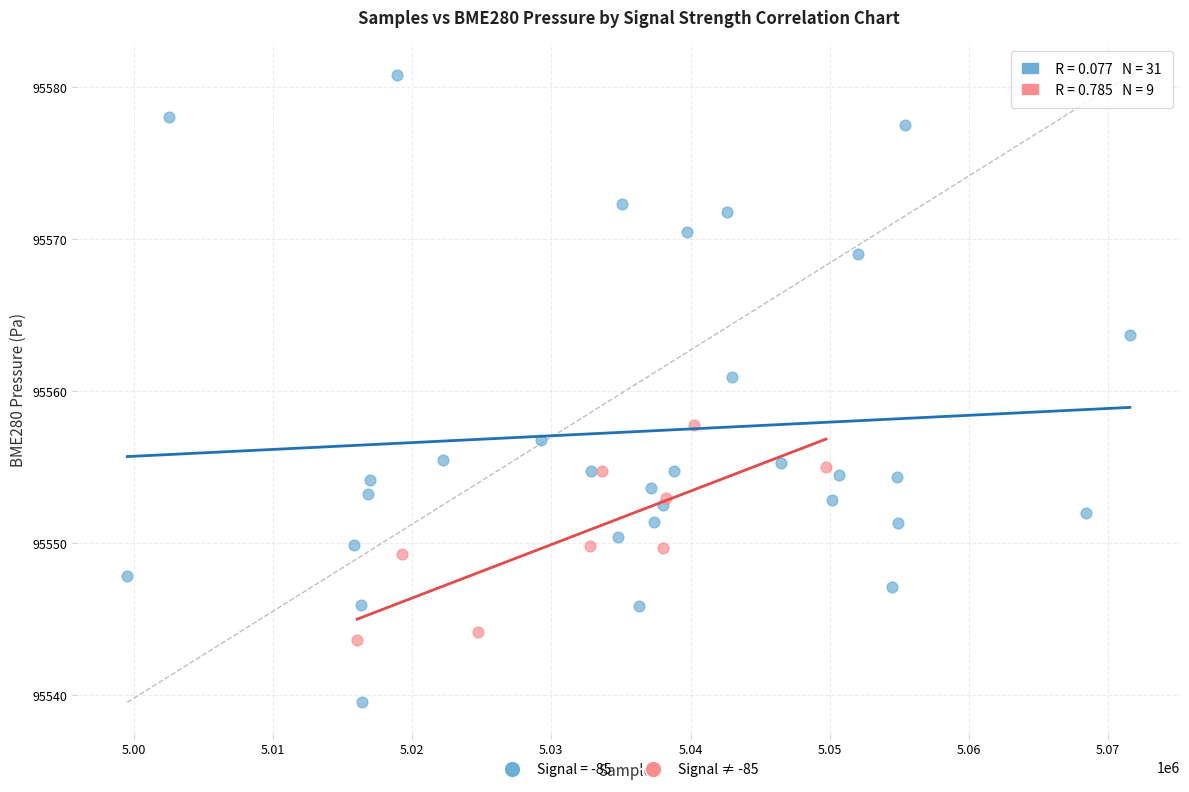

Which series reaches the maximum Y coordinate?

Signal = -85